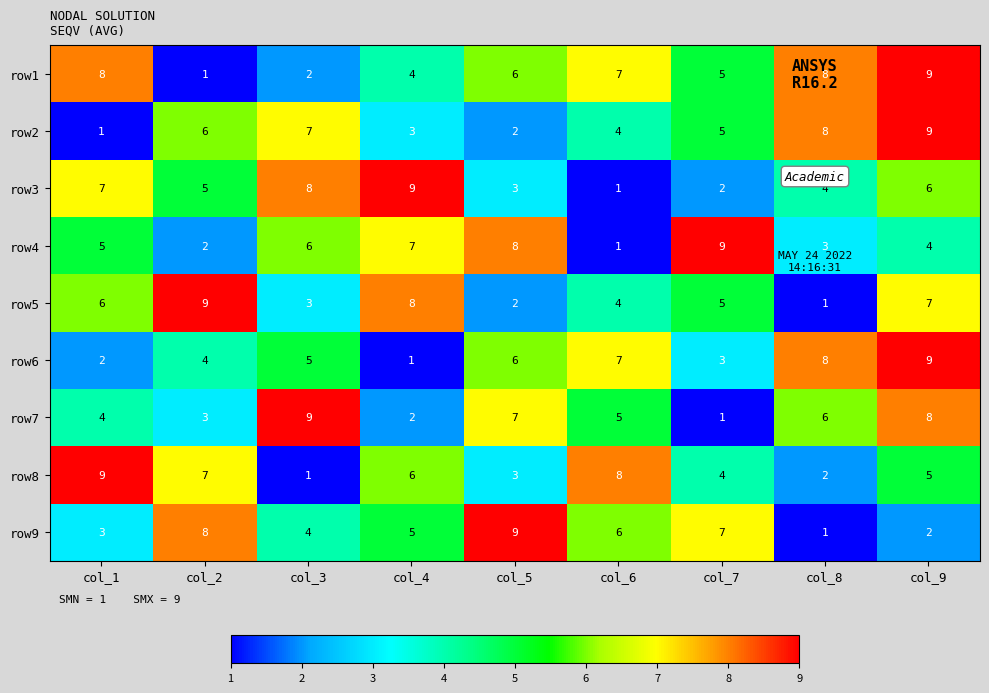

What is the average value of the row5 series?

5